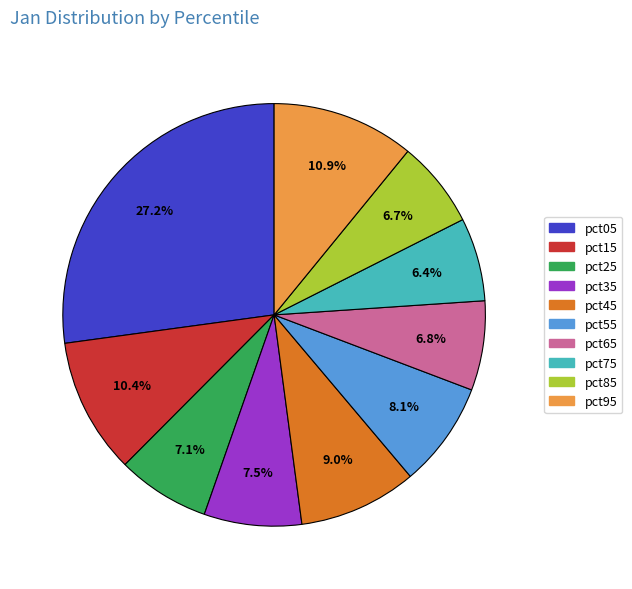

Is the sum of pct35 and pct65 greater than half?

No